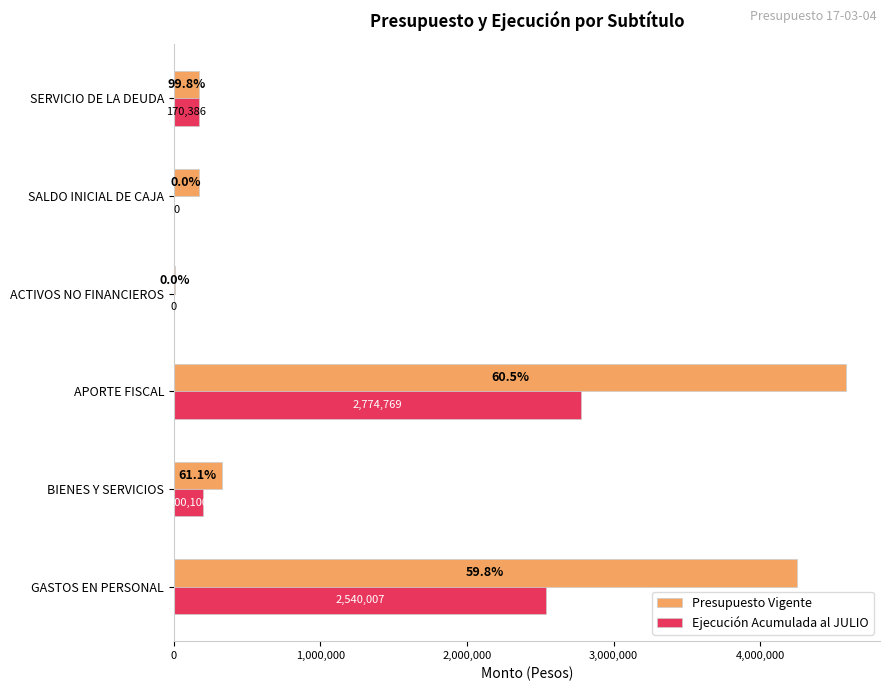

At which label is Presupuesto Vigente closest to 2299406?

GASTOS EN PERSONAL